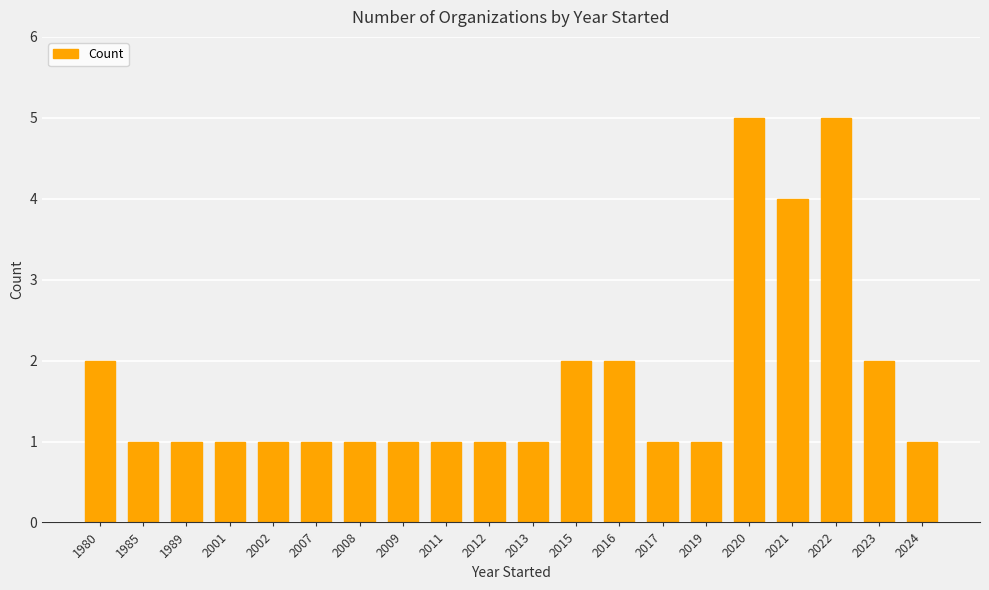

The chart shows a value of 1 at 1980. True or false?

False